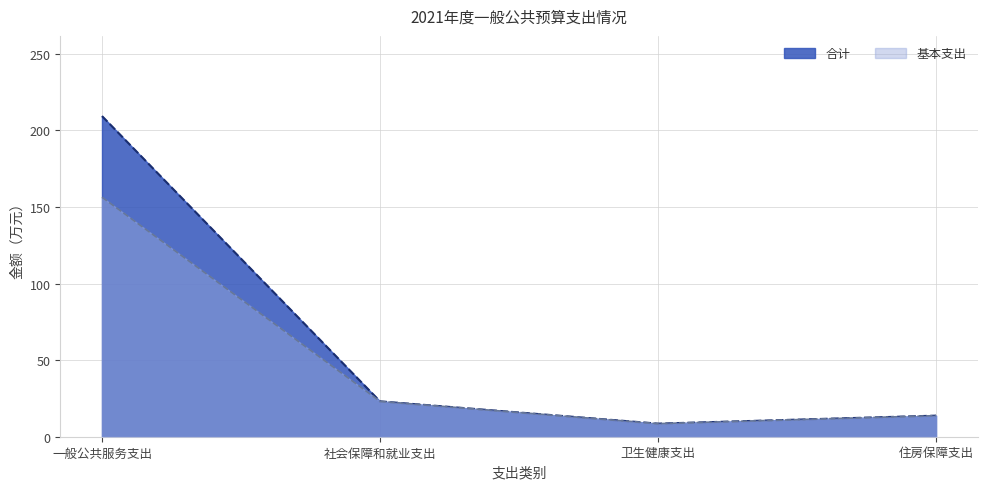

Which series has the largest total across all categories?

合计